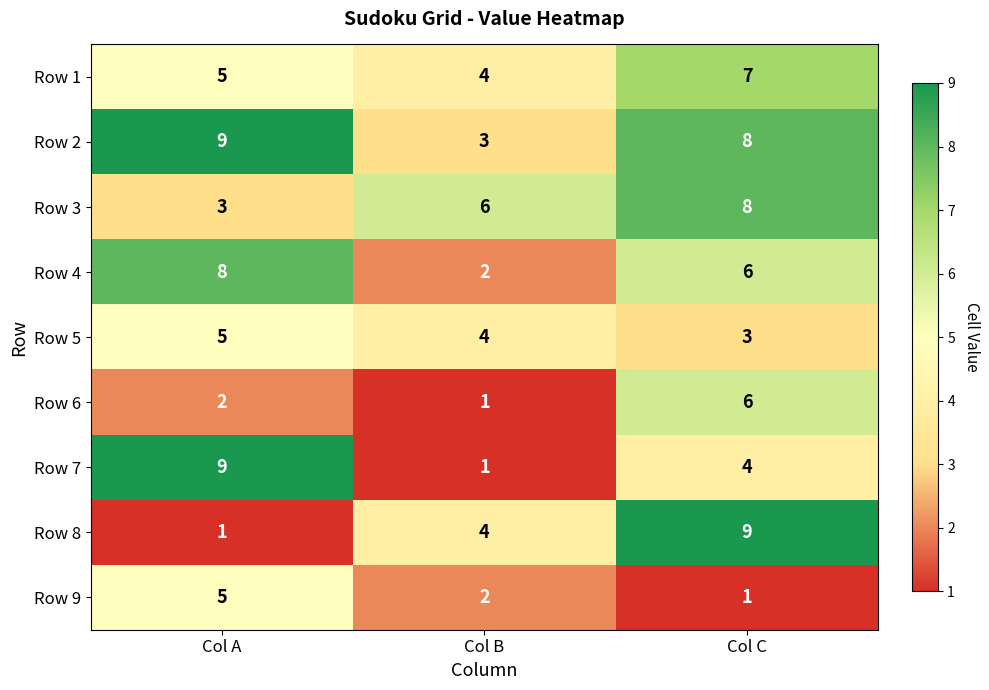

What is the highest value of the Row 8 series?

9